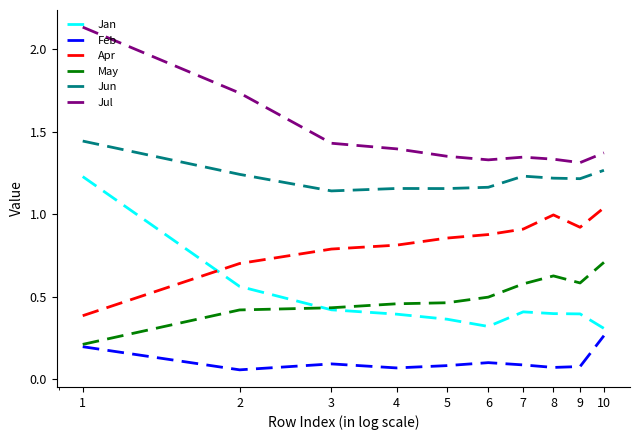

True or false: Jul and Apr intersect in this chart.

False